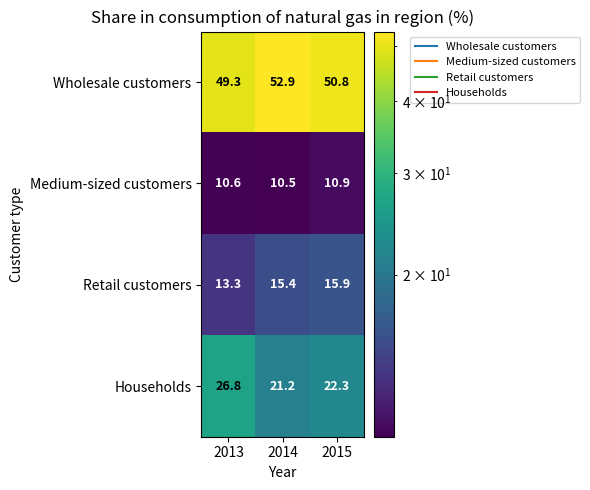

How many distinct data groups are displayed?

4